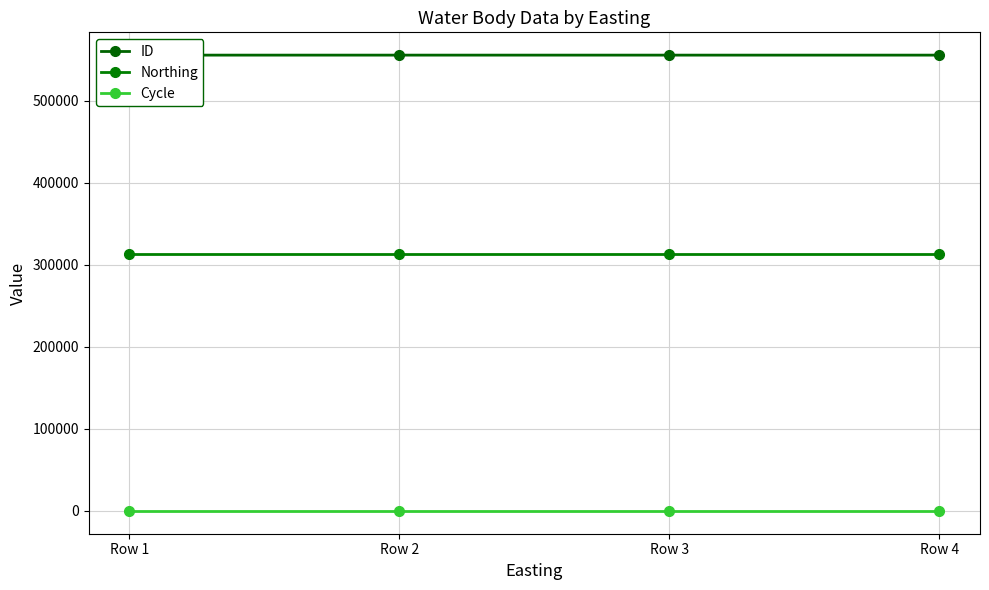

What is the greatest value displayed?

555728